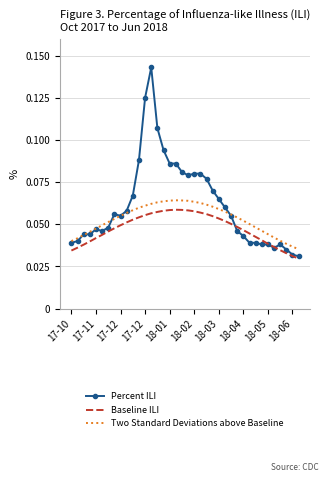

In Baseline ILI, how many points are higher than both neighbors (excluding endpoints)?

1